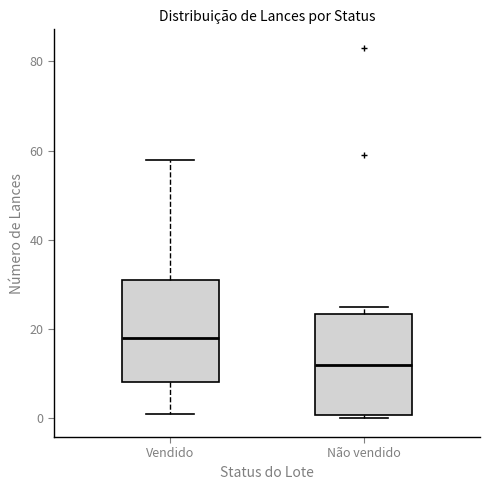

Reading left to right, transcribe this box plot: for each box, give where its median line is, the range the box spans, and where its two whiskers end, as read against the y-axis. The values are not printed on the chart, so give them approximately, as read against the axis.

Vendido: median 18, box 8 to 32, whiskers 2 to 58
Não vendido: median 12, box 0 to 24, whiskers 0 (just below the box's lower edge) to 26